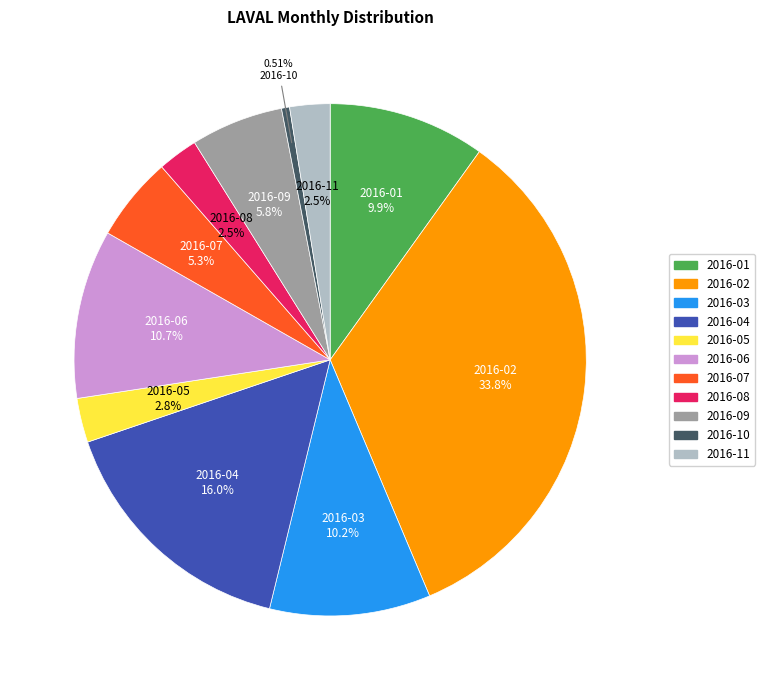

Is there any slice that represents more than half of the pie?

No